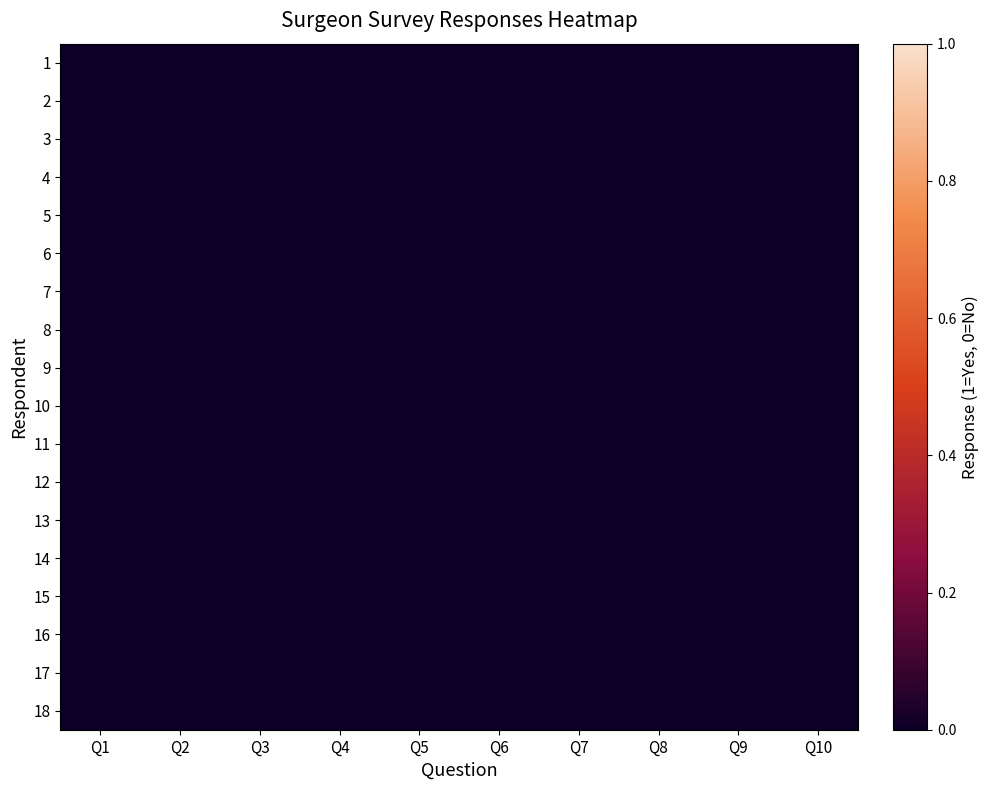

Is it true that 10 equals 1 at 2?

True